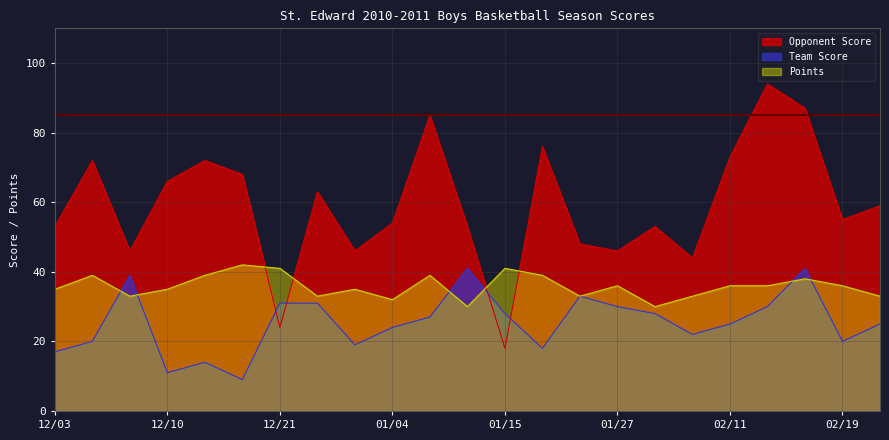

Where is Points nearest to the value 36?

01/27